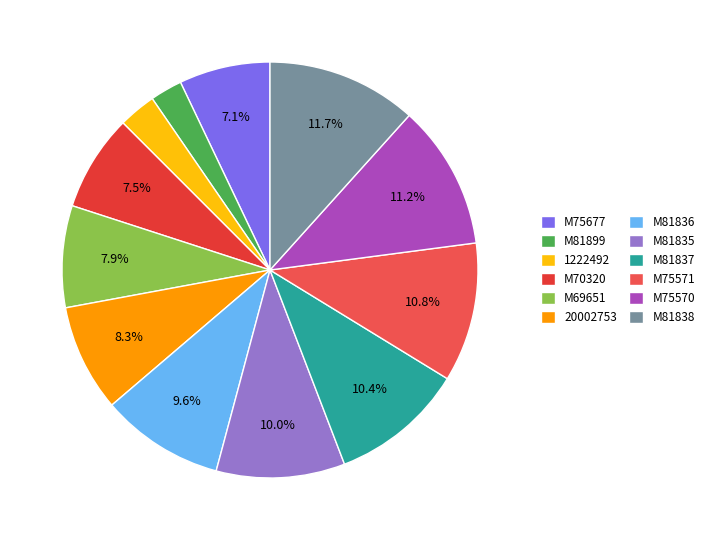

Is there any slice that represents more than half of the pie?

No